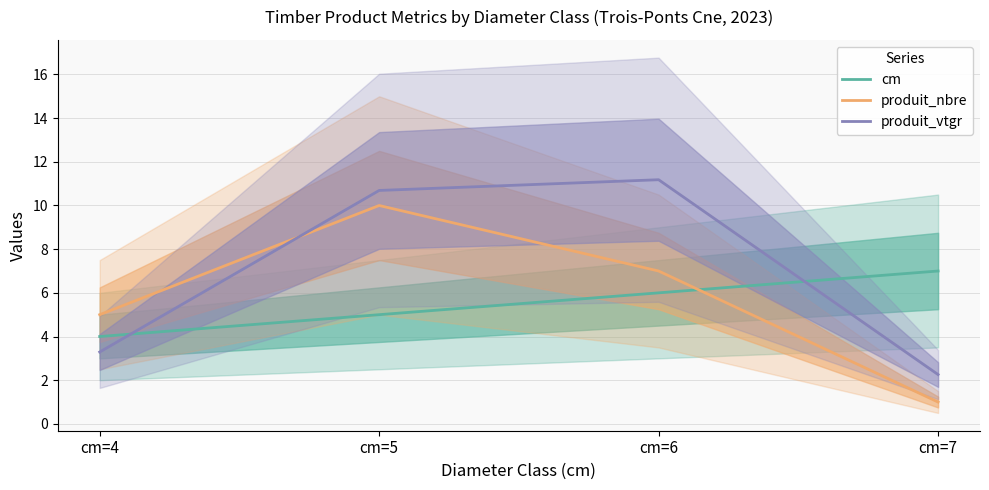

Between cm=4 and cm=5, which is larger?

cm=5